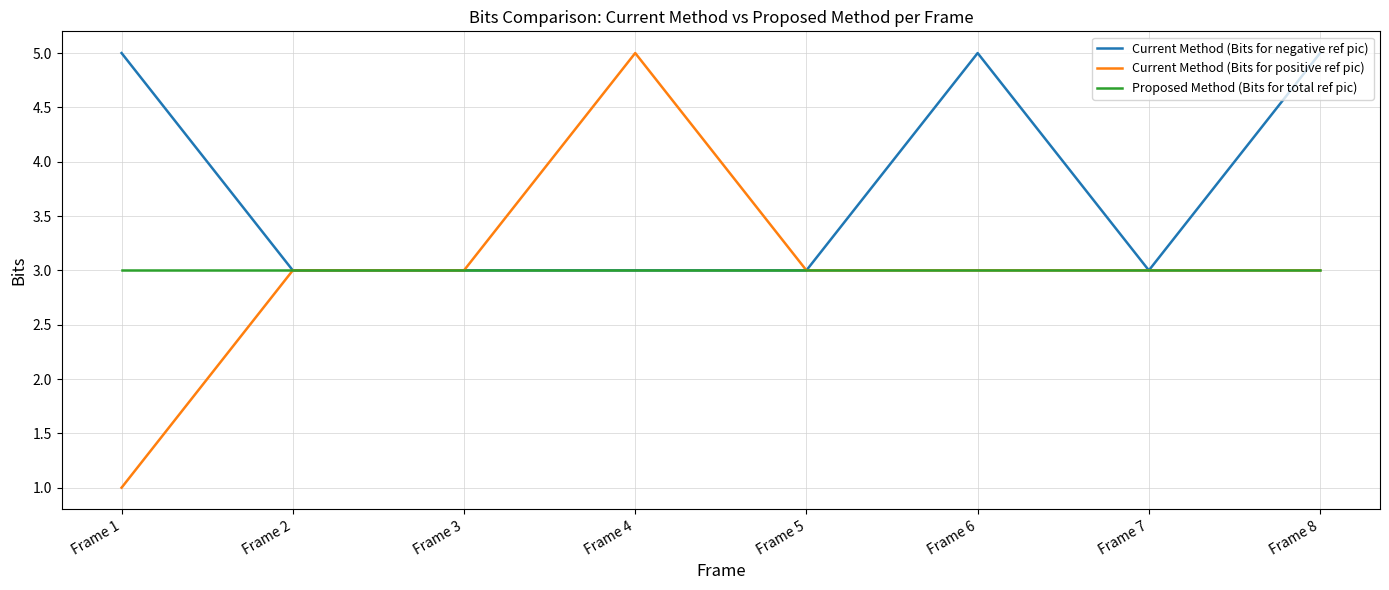

Is it true that Current Method (Bits for negative ref pic) equals 2 at Frame 1?

False